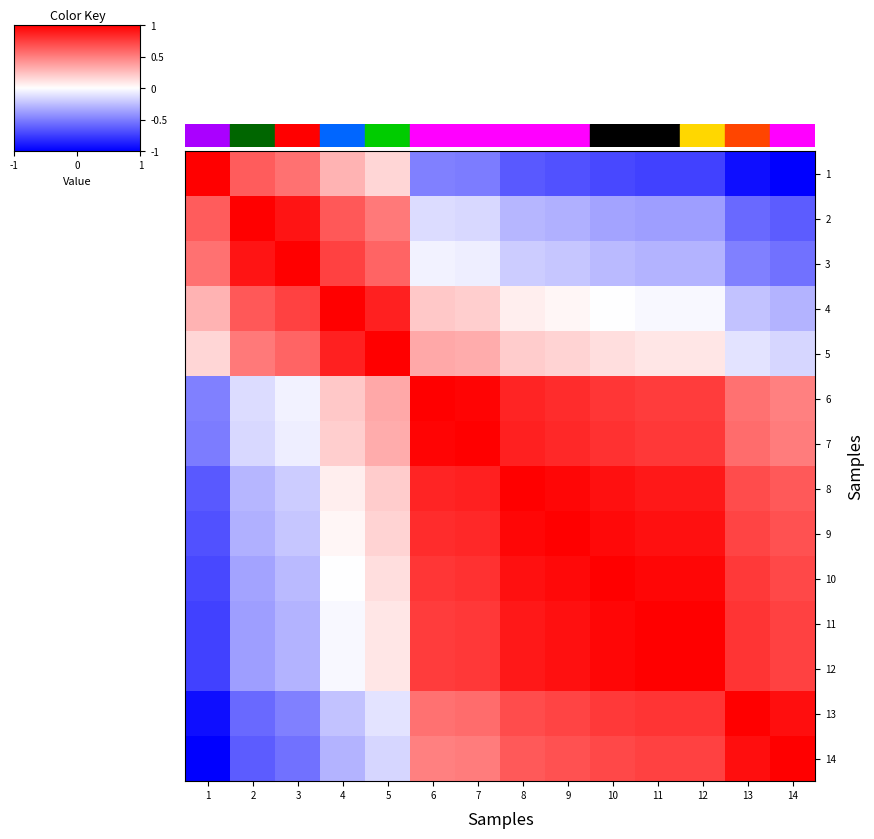

Rank the series at 4 from highest to lowest value.

4, 5, 3, 2, 1, 6, 7, 8, 9, 10, 11, 12, 13, 14